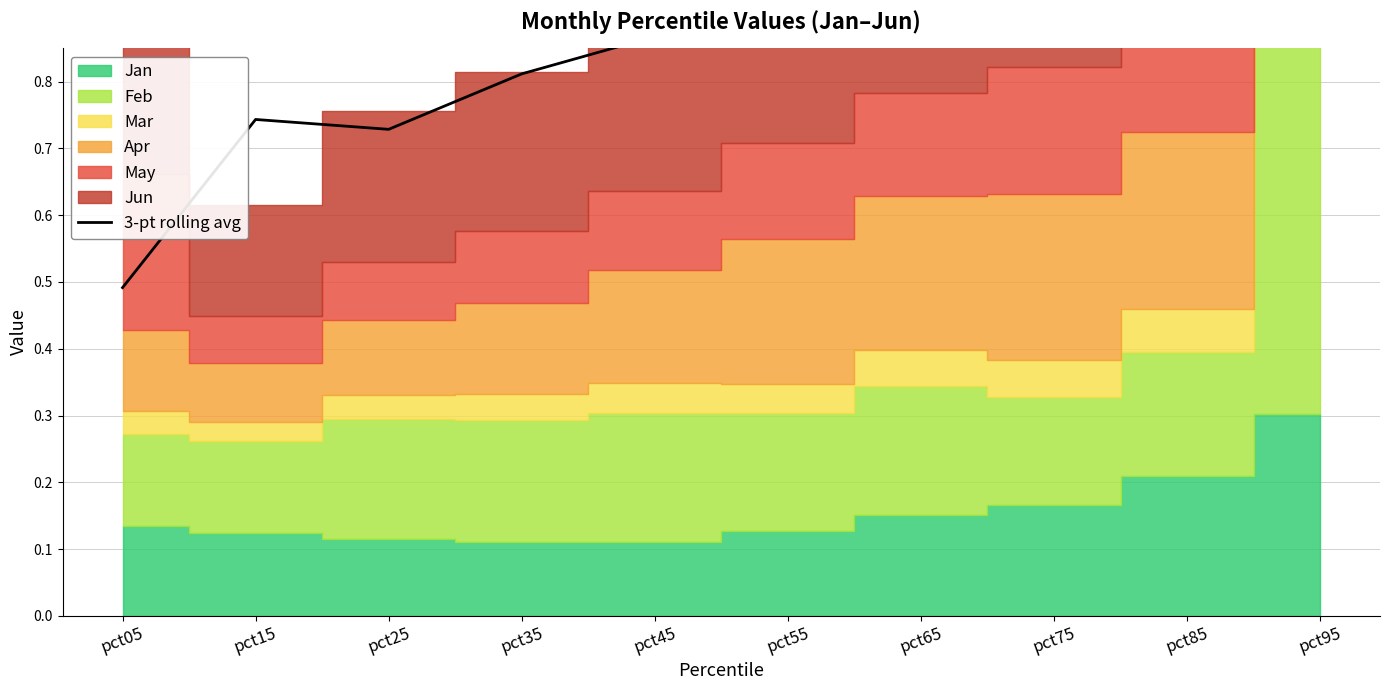

What is the value of the 6th point from the left?

0.9